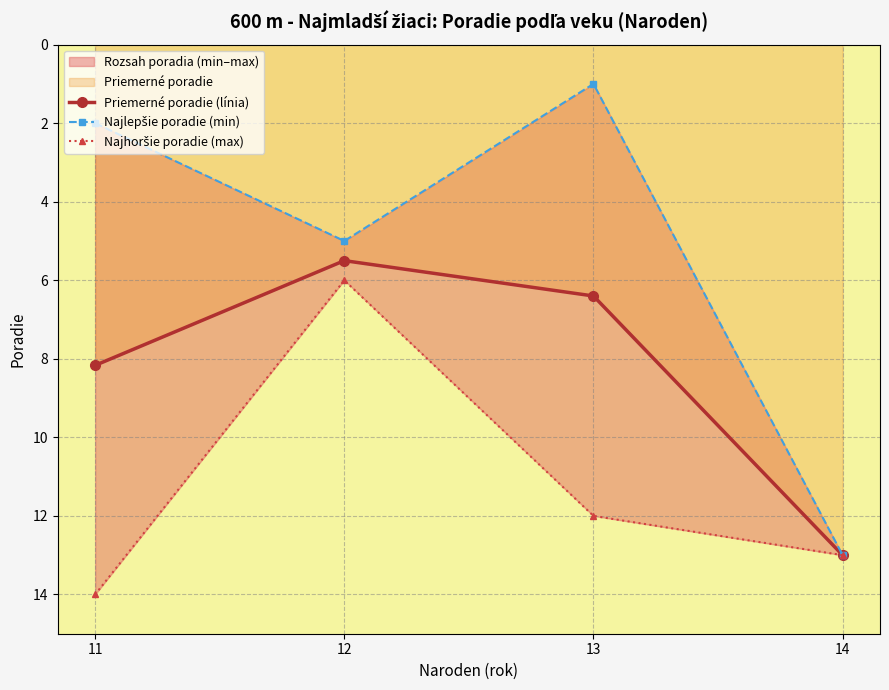

What is the difference between the highest and lowest values at 13?

11.0